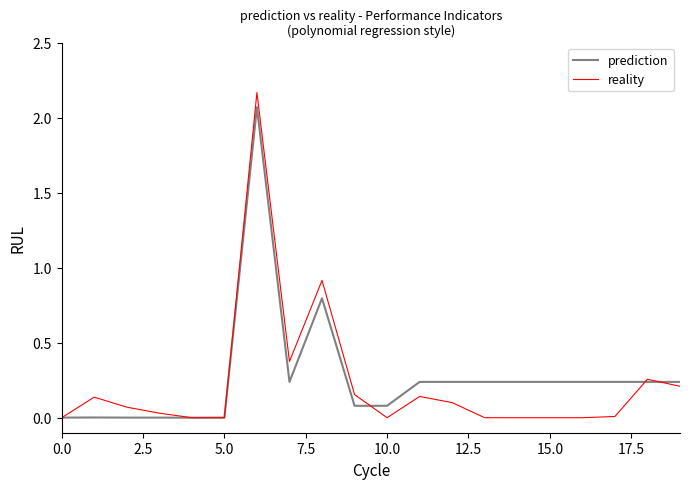

Does the chart have visible grid lines?

No